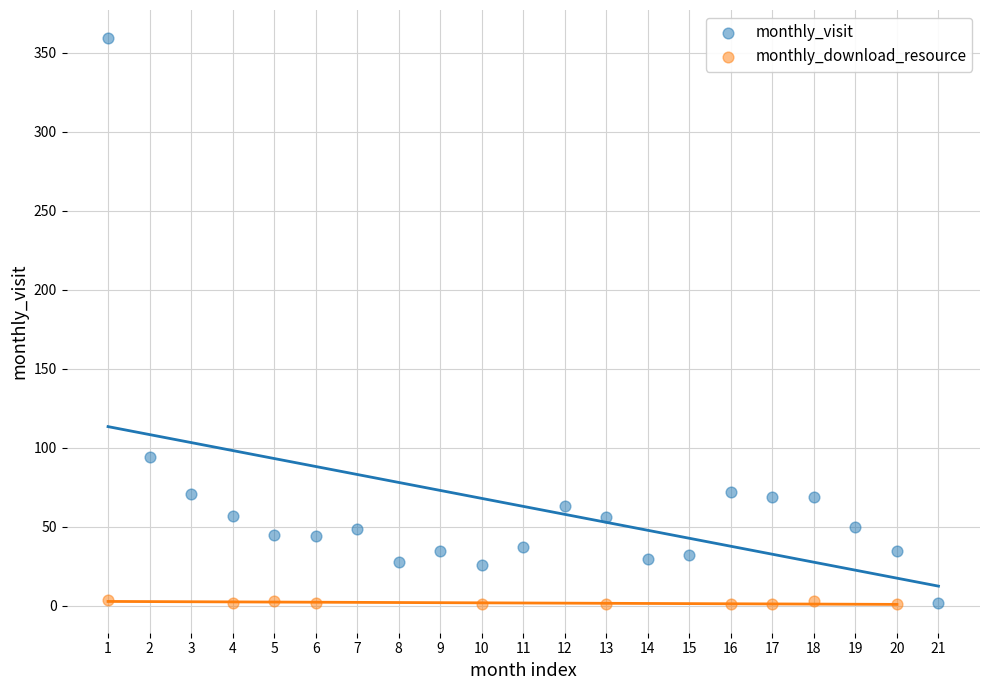

Which series has the widest spread of Y values?

monthly_visit